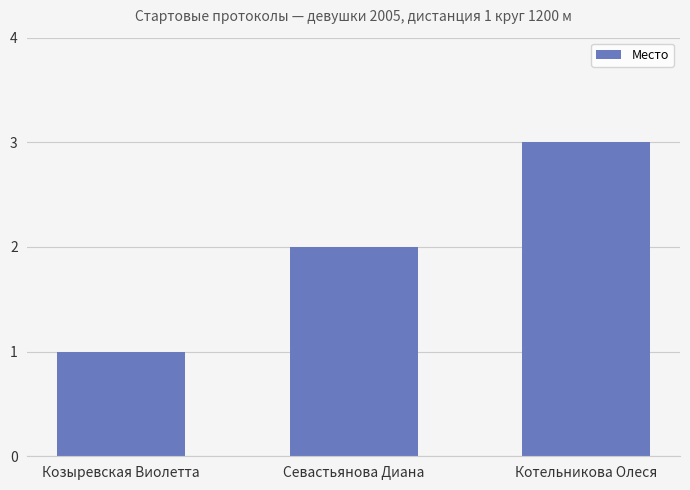

Reading right to left, what are all the values shown in this chart?

3	2	1